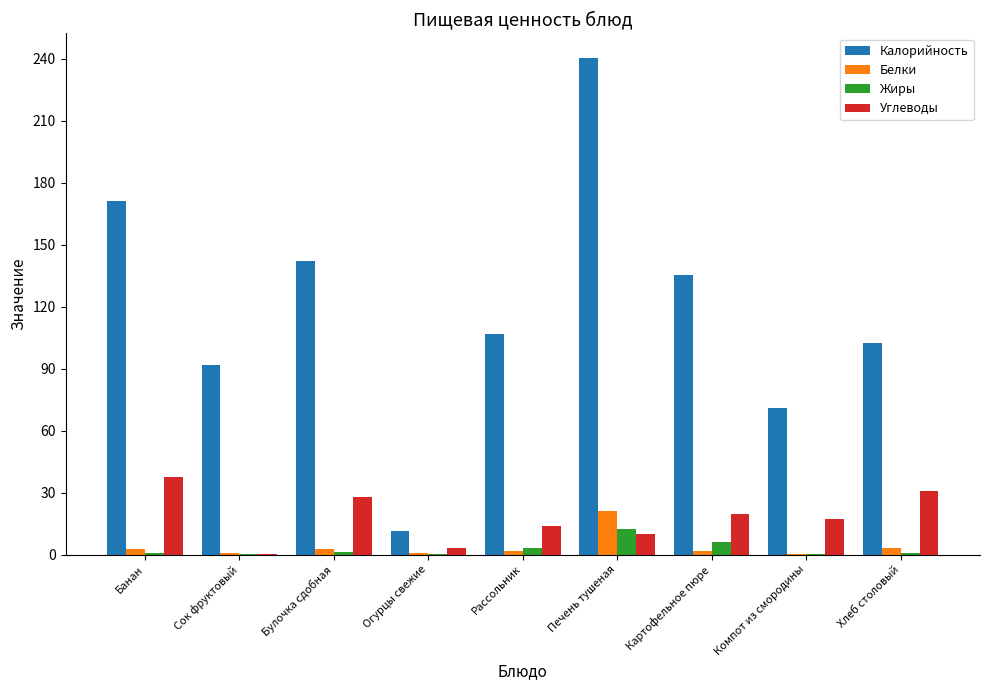

At which label is Калорийность closest to 125?

Картофельное пюре